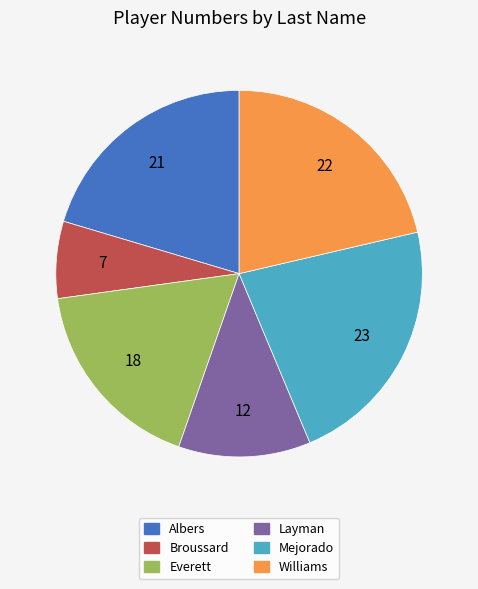

Is there a majority slice in this chart?

No